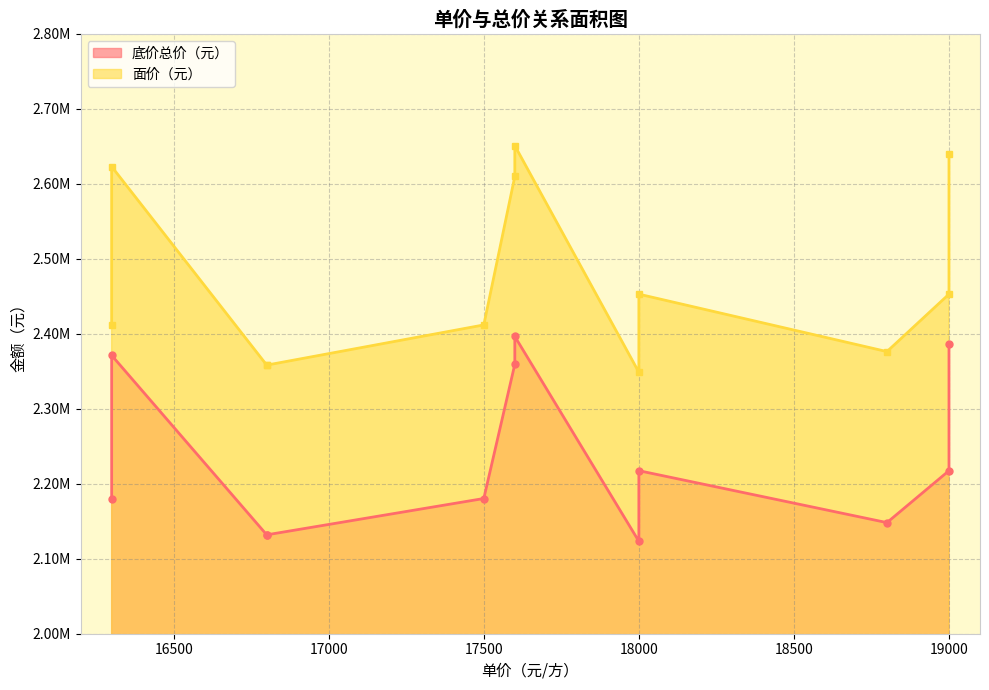

True or false: 底价总价（元） has a value of 1005022 at 19000.

False